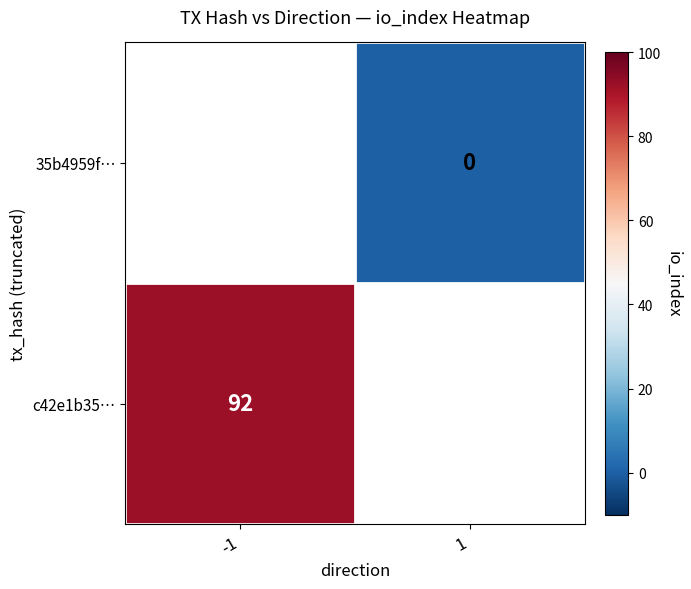

Is it true that c42e1b35… equals 21 at -1?

False